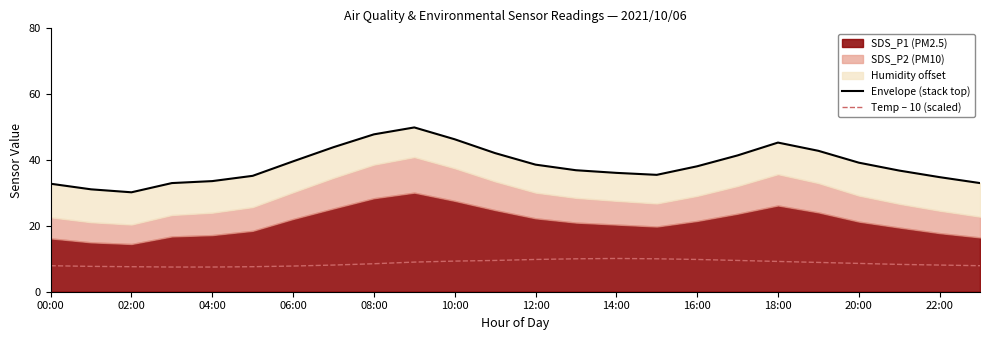

What is the smallest value displayed?

7.5